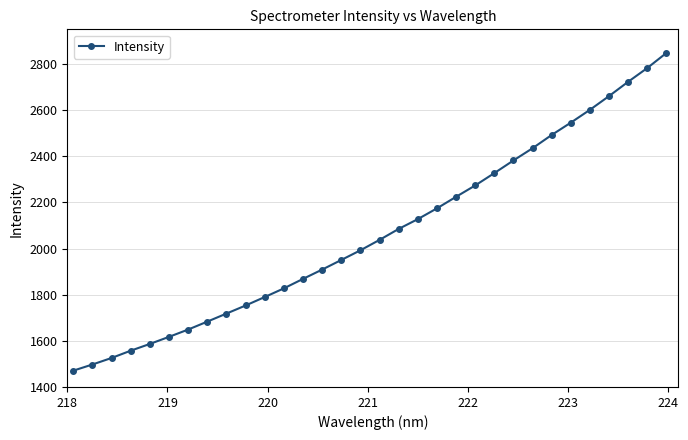

How many values exceed 2037?

16